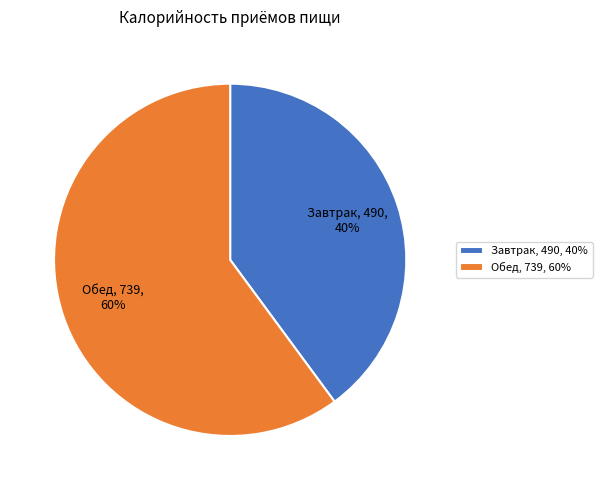

How many segments does this pie chart have?

2